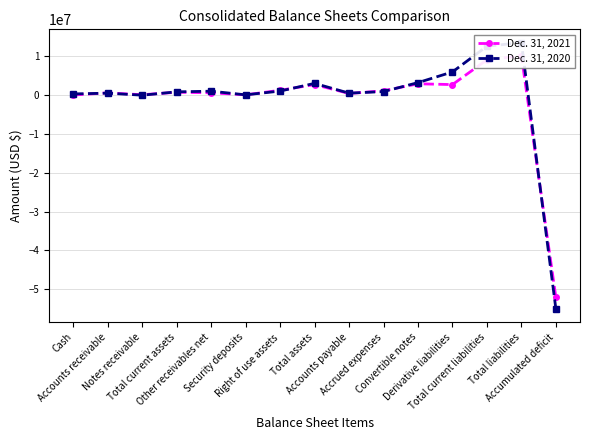

Where is the first local minimum for Dec. 31, 2020?

Notes receivable